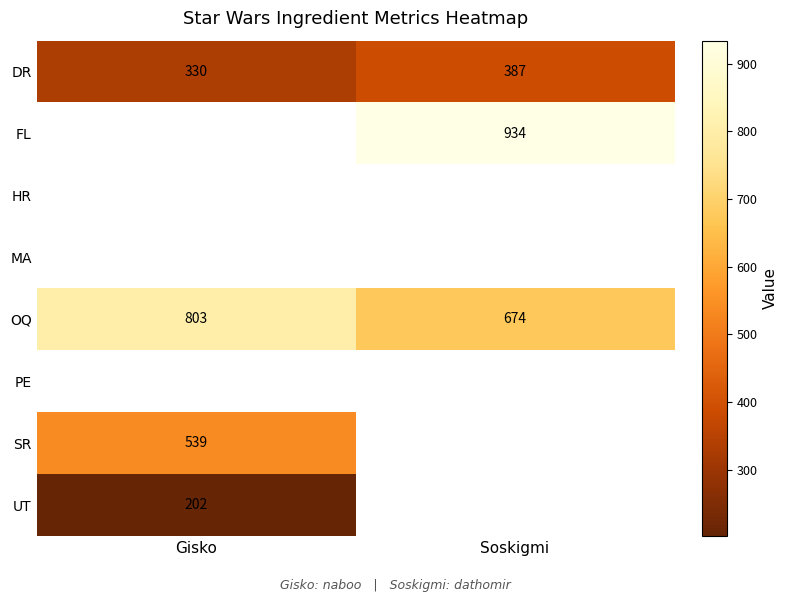

True or false: OQ has a value of 1105 at Gisko.

False